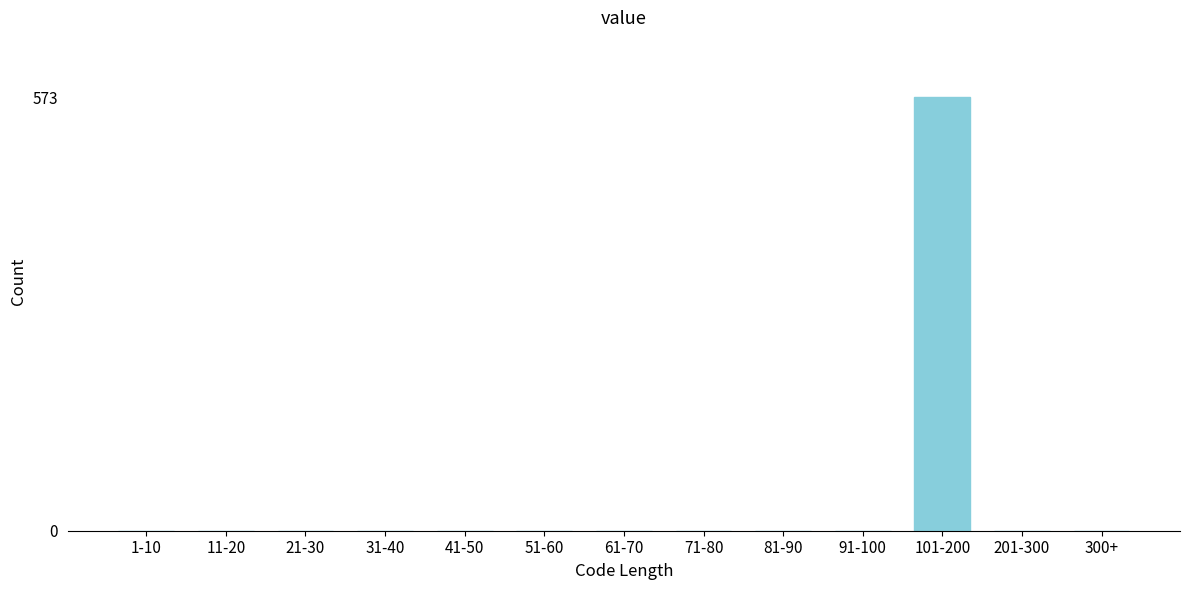

At which category does the chart reach its peak across all series?

101-200